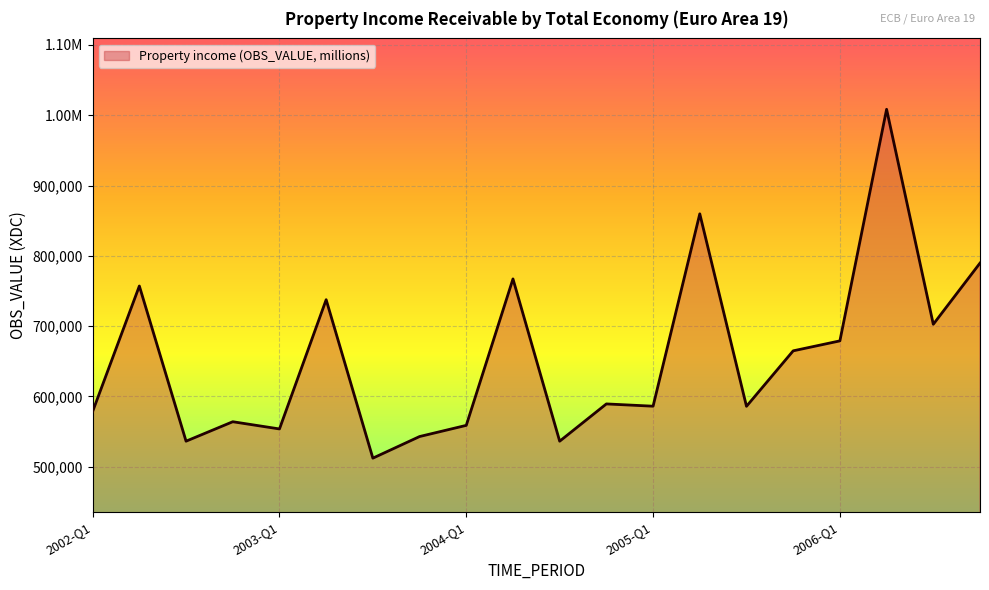

Does the chart display data point markers on the line(s)?

No